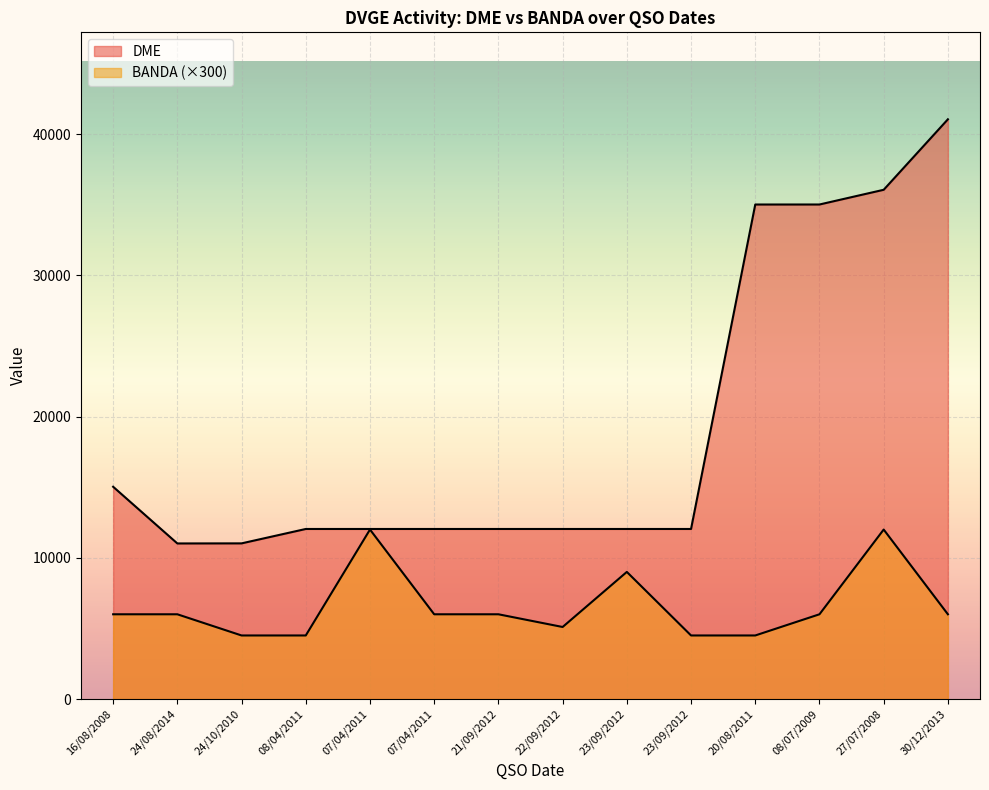

Does the chart display data point markers on the line(s)?

No